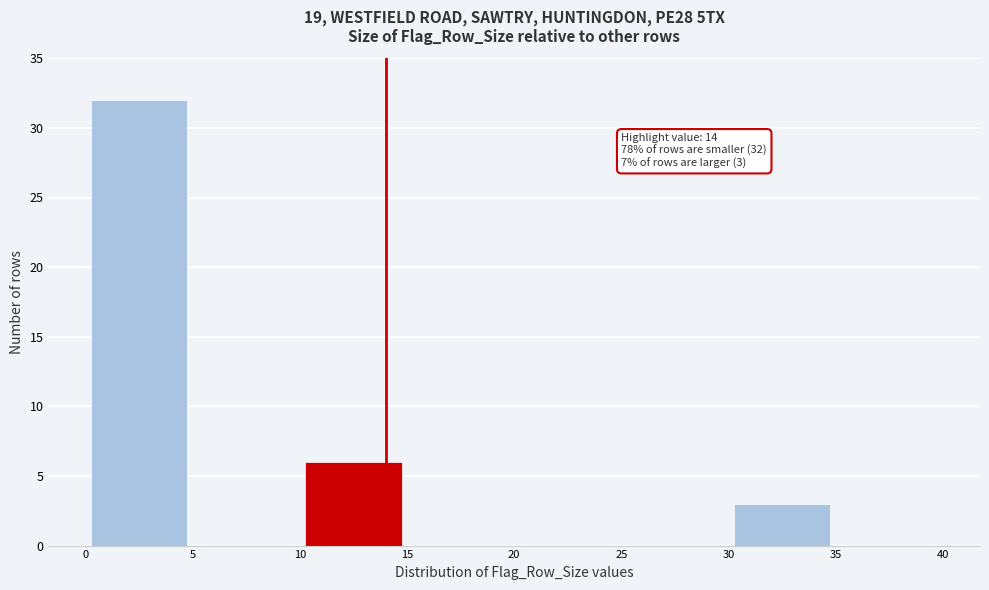

Which range on the x-axis has the tallest bar?

0 to 5